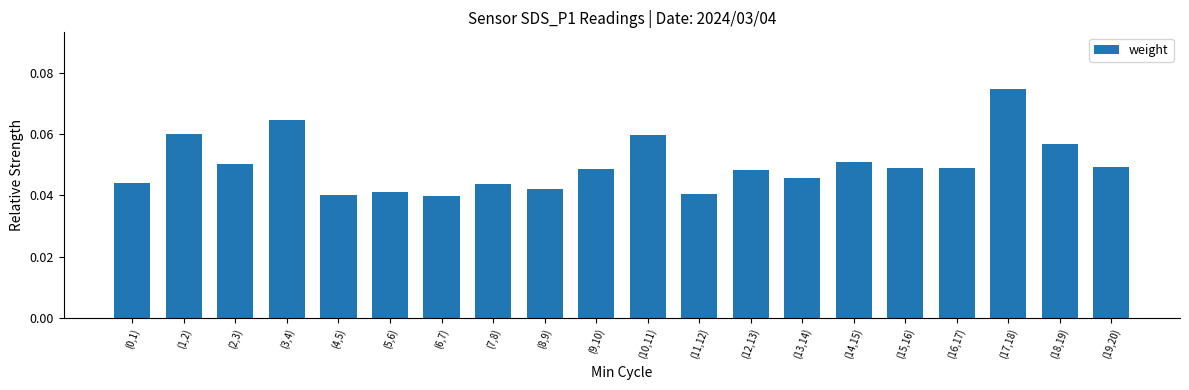

How many data points does each series have?

20